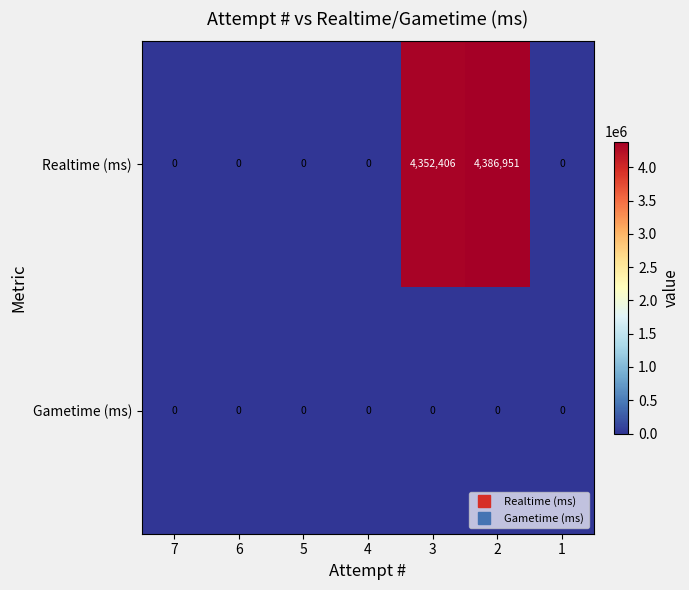

What is the greatest value displayed?

4386951